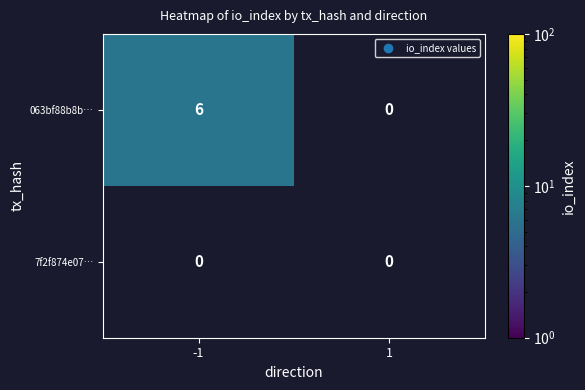

How many categories are shown in the chart?

2